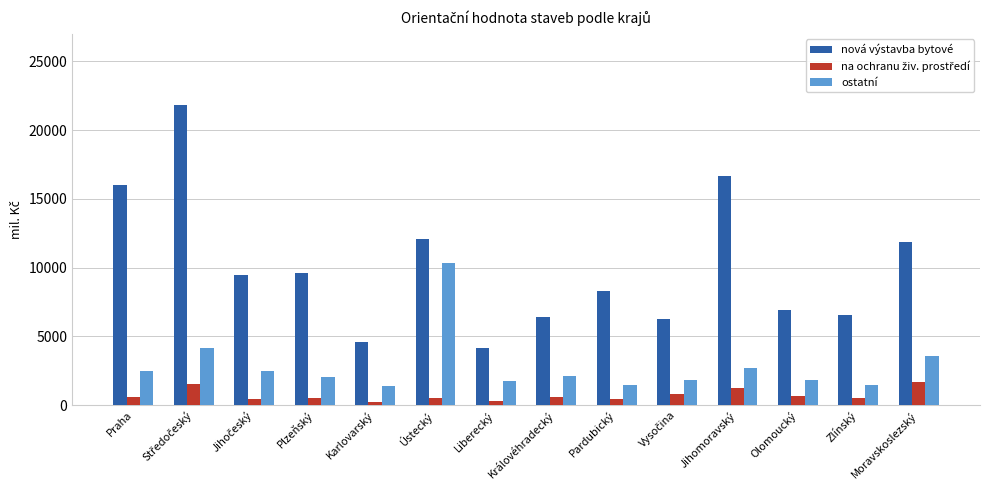

What is the minimum value for ostatní?

1358